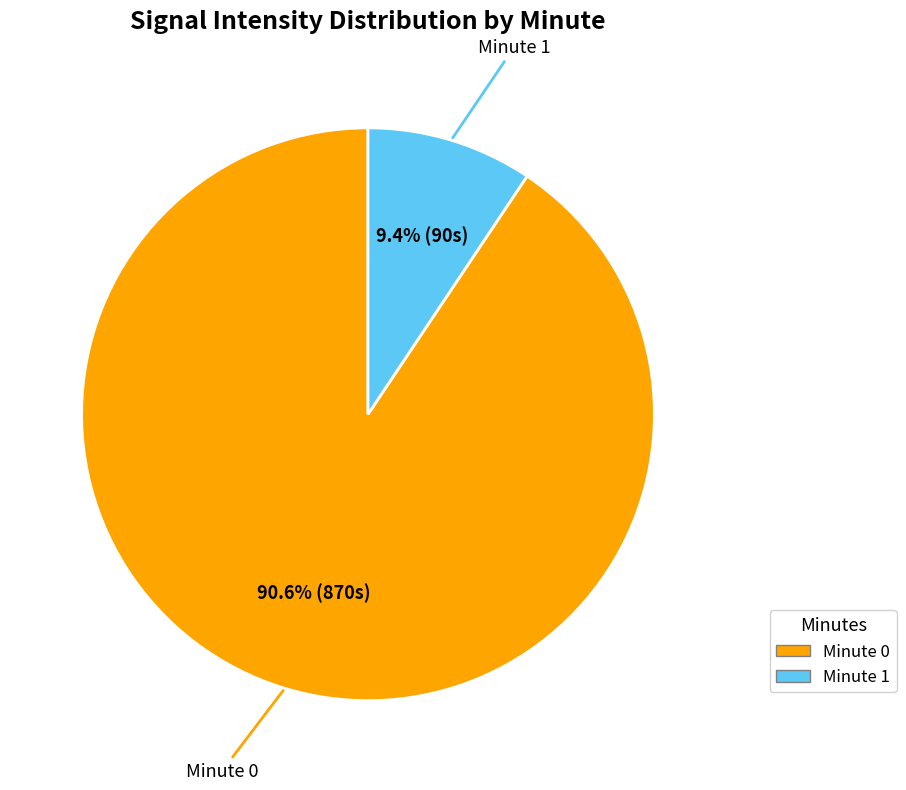

Which slice is the smallest?

Minute 1